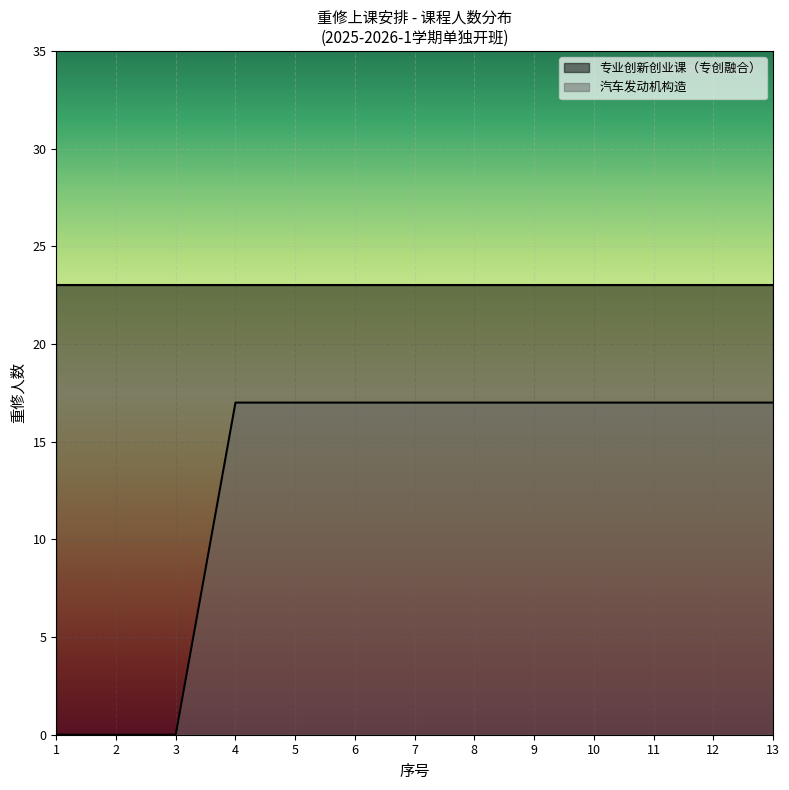

Where is the data nearest to the value 8?

1